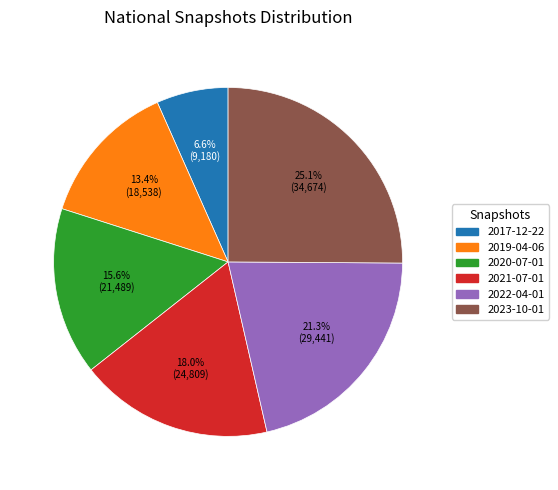

To the nearest percent, what portion does 2019-04-06 represent?

13%